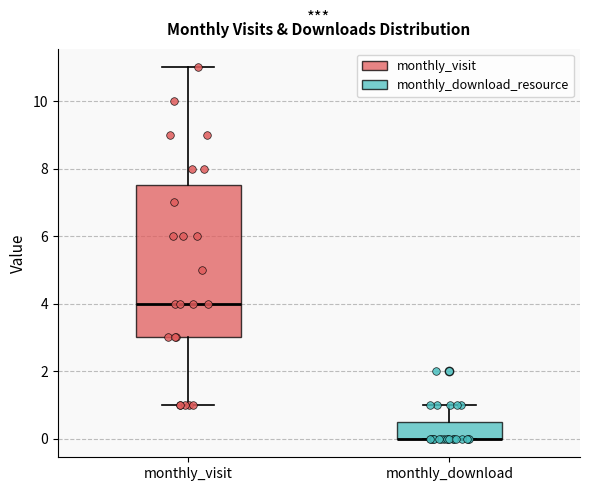

Reading left to right, read every box against the y-axis: the position of its median line, the range the box covers, and the ends of its whiskers. The values are not printed on the chart, so give them approximately, as read against the axis.

monthly_visit: median 4.0, box 3.0 to 7.6, whiskers 1.0 to 11.0
monthly_download: median 0.0 (drawn on the box's lower edge), box 0.0 to 0.6, whiskers 0.0 to 1.0